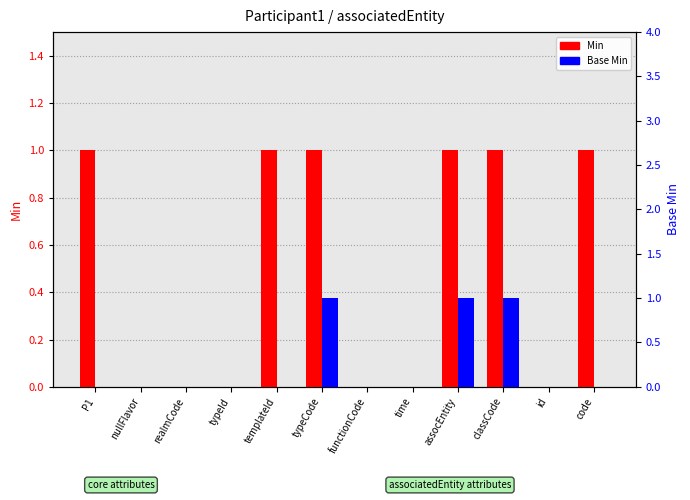

How many groups of bars are there?

12